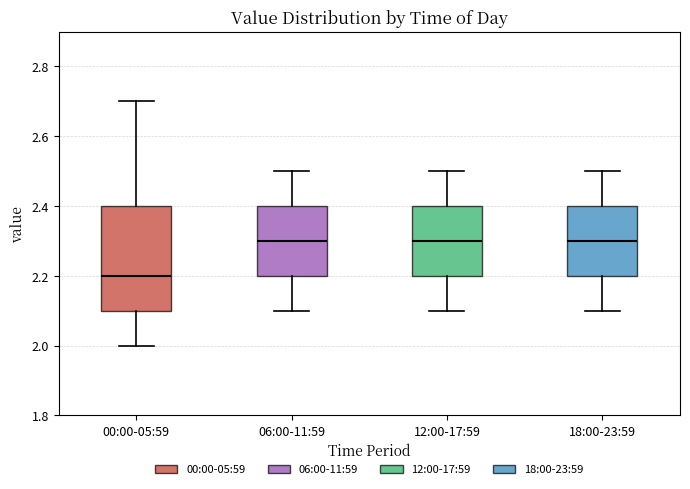

Comparing the boxes themselves (not the whiskers), which one is the tallest?

00:00-05:59